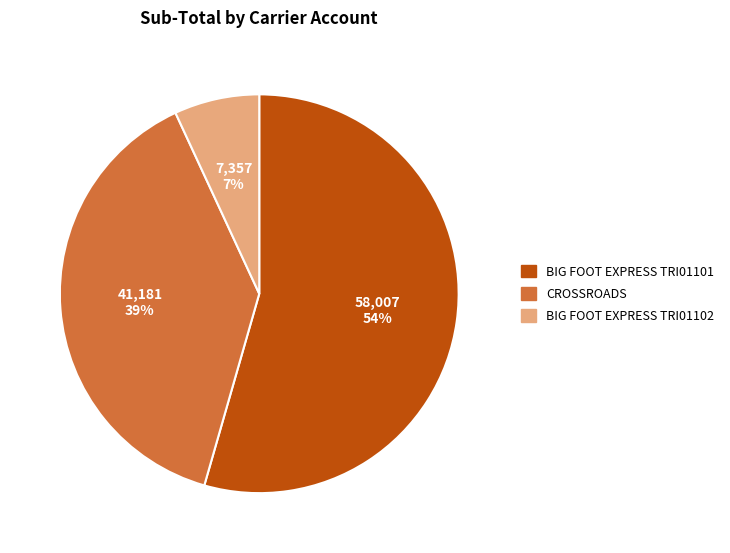

Between BIG FOOT EXPRESS TRI01101 and BIG FOOT EXPRESS TRI01102, which is larger?

BIG FOOT EXPRESS TRI01101